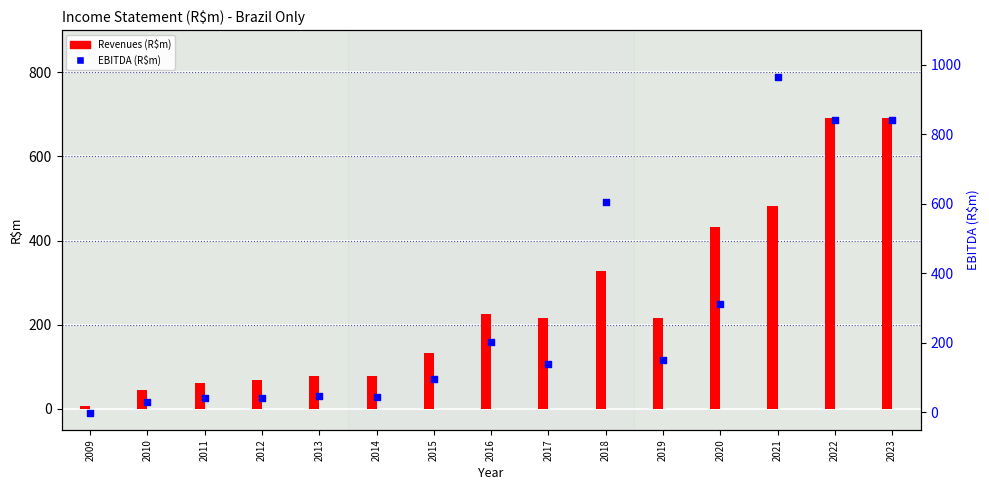

What are all the series names shown in the legend?

Revenues (R$m), EBITDA